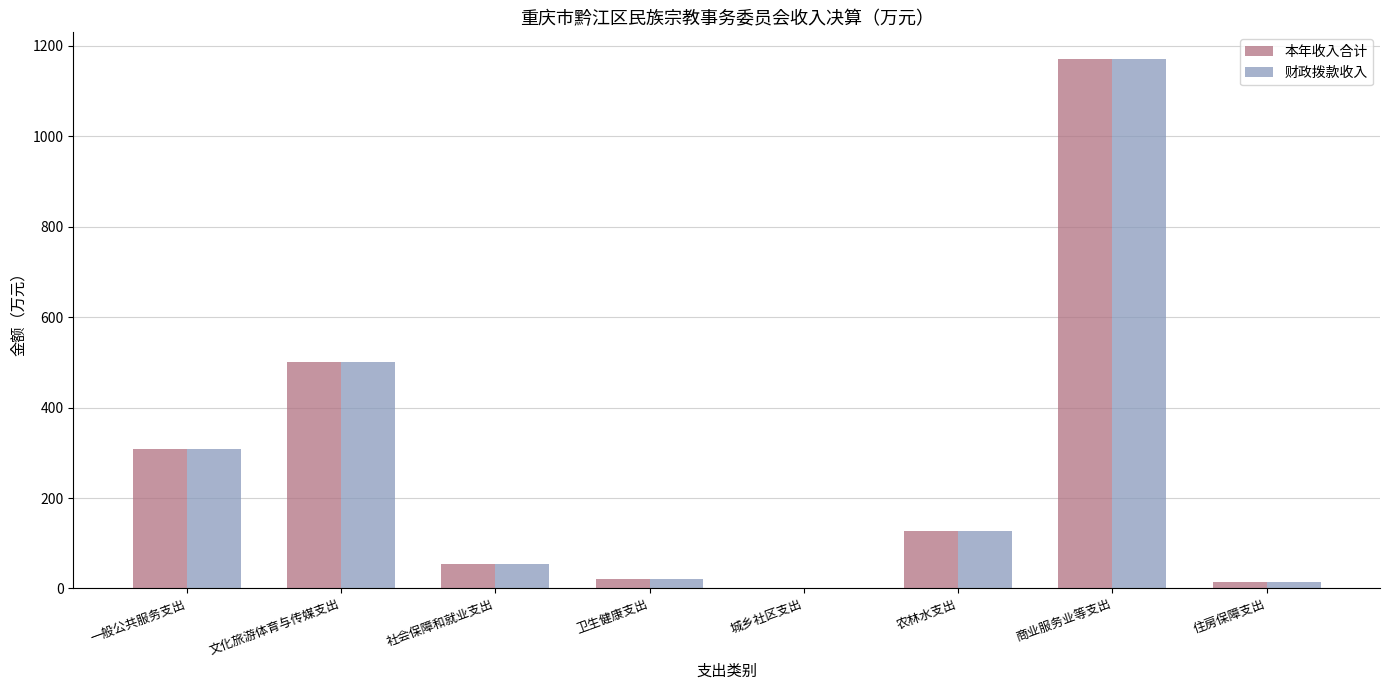

How many data points in 财政拨款收入 are above 126?

4